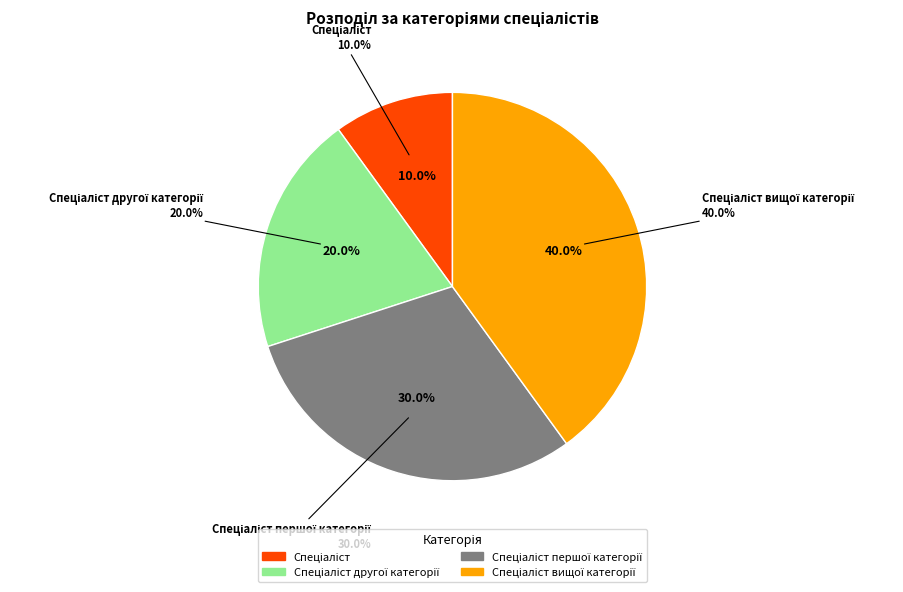

Rank the categories by value from highest to lowest.

Спеціаліст вищої категорії, Спеціаліст першої категорії, Спеціаліст другої категорії, Спеціаліст